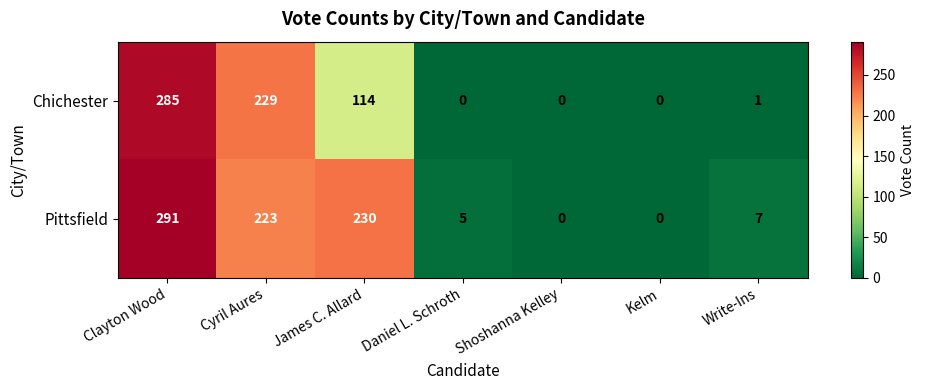

How many values in the Pittsfield series are below 7?

3